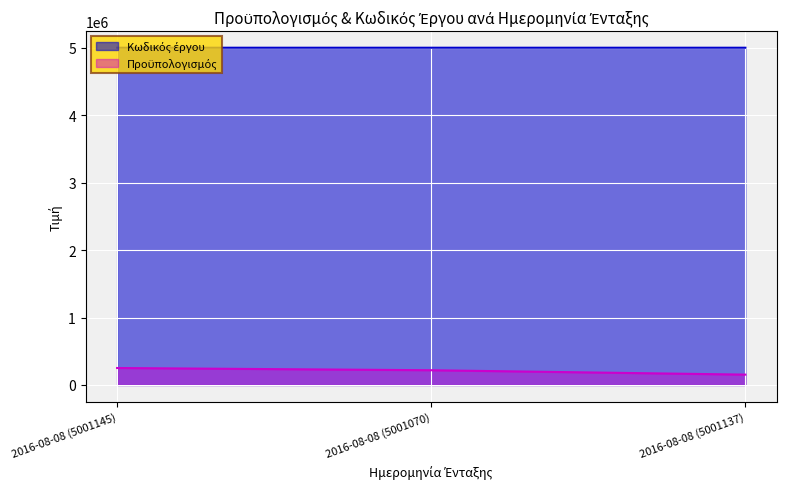

Which series has the largest total across all categories?

Κωδικός έργου